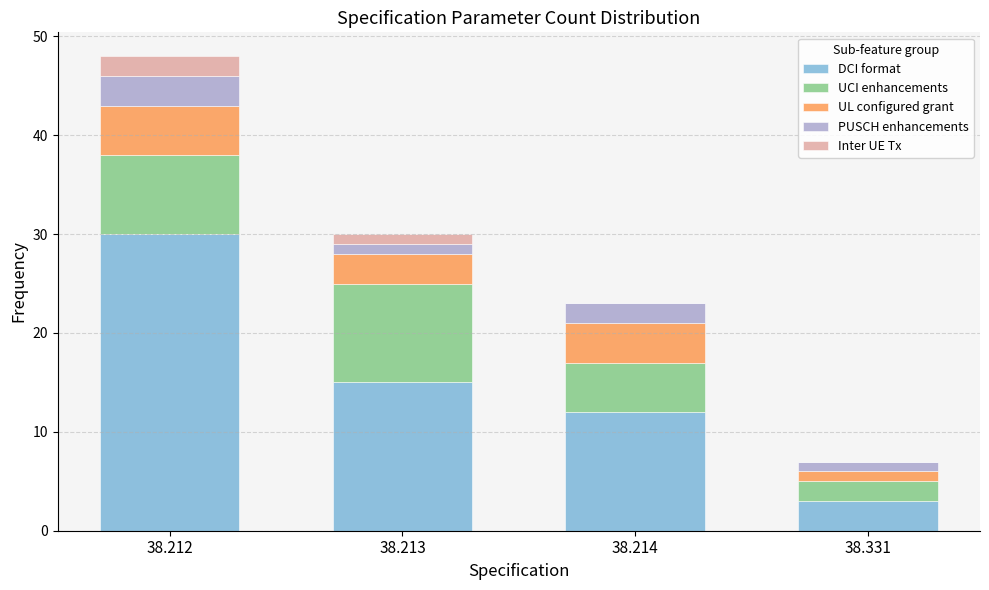

Reading left to right, transcribe the values for DCI format.

38.212=30	38.213=15	38.214=12	38.331=3